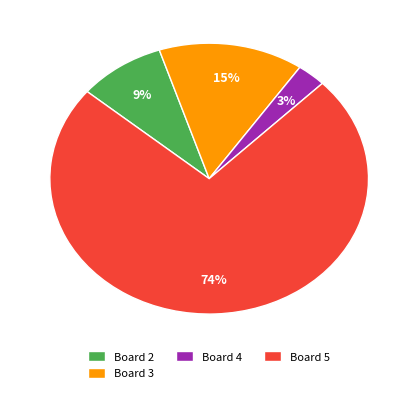

To the nearest percent, what is the average slice percentage?

25%